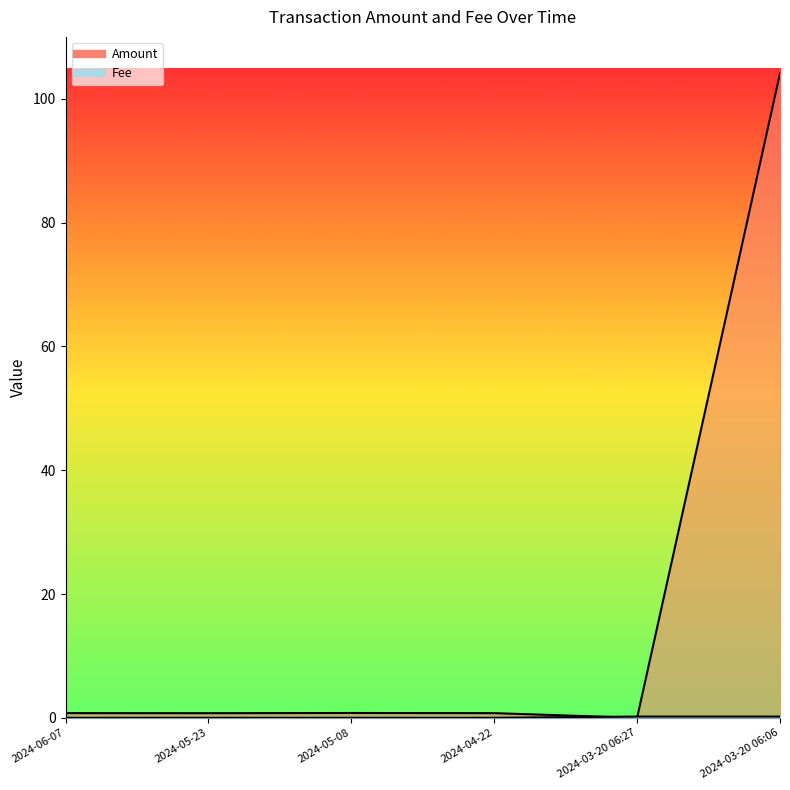

Reading left to right, what are all the values shown in this chart?

Amount: 2024-06-07=0.8	2024-05-23=0.7	2024-05-08=0.8	2024-04-22=0.8	2024-03-20 06:27=0.0	2024-03-20 06:06=104.1
Fee: 2024-06-07=0.0	2024-05-23=0.0	2024-05-08=0.0	2024-04-22=0.0	2024-03-20 06:27=0.2	2024-03-20 06:06=0.2